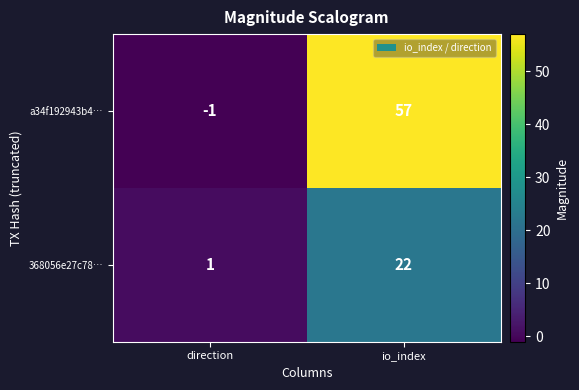

At which category does the chart reach its peak across all series?

io_index